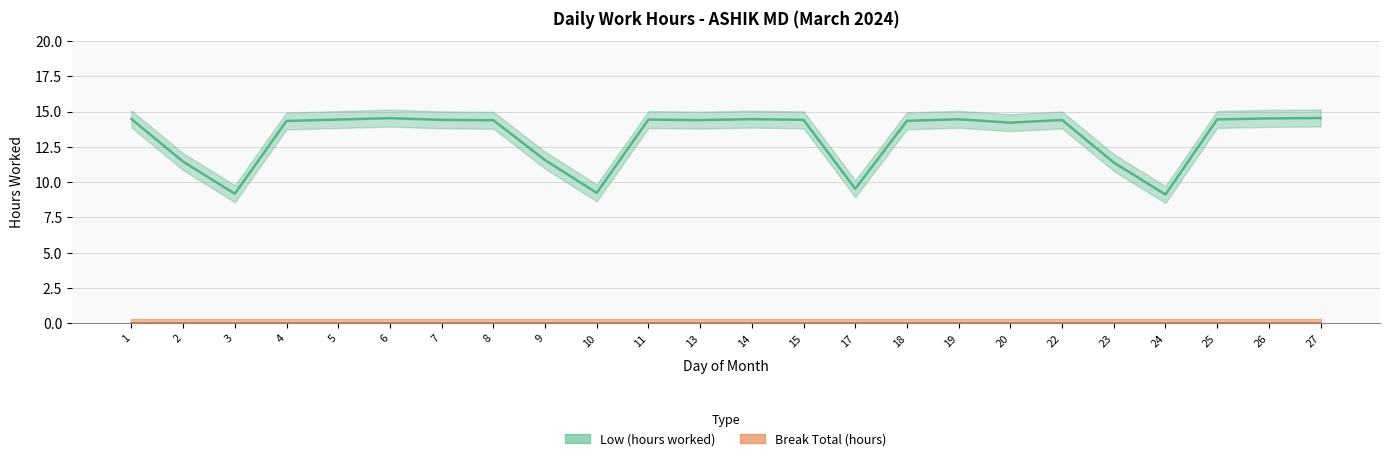

At which category does the data reach its first local peak?

6